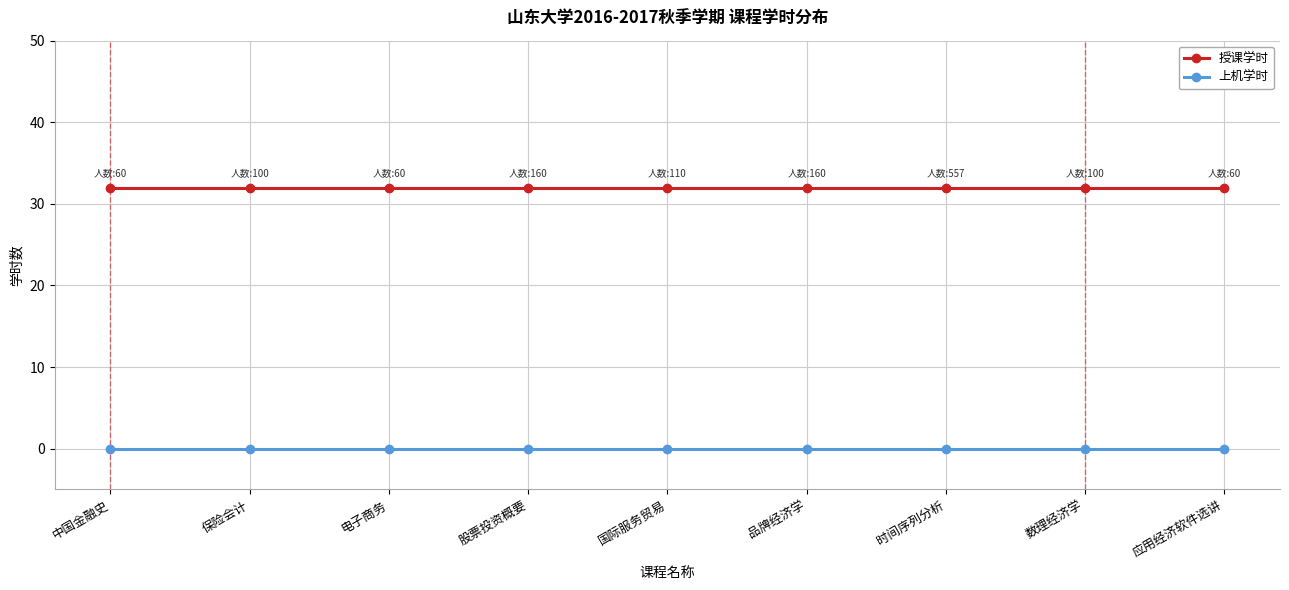

Rank the series by their maximum value, from highest to lowest.

授课学时, 上机学时